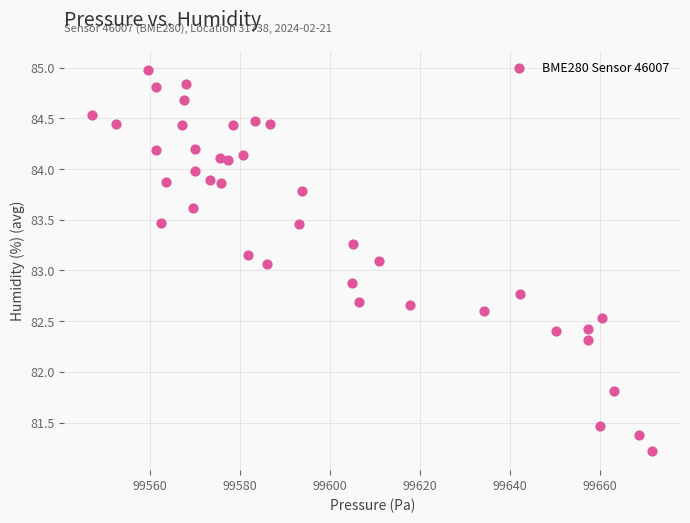

What is the range of X values (max minus min)?

124.6